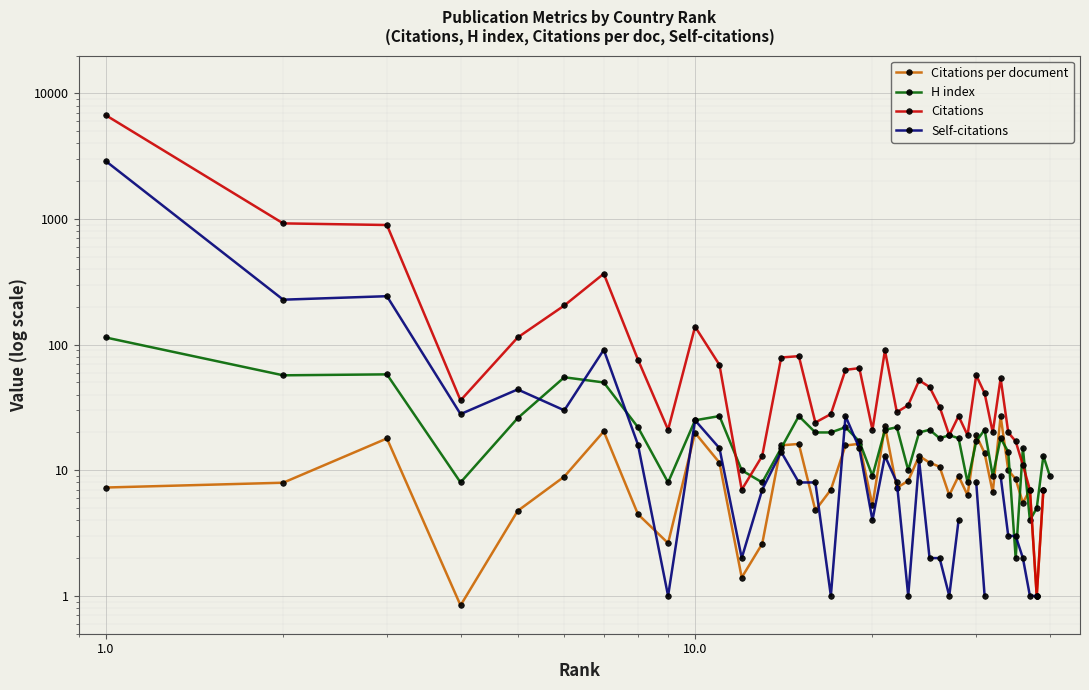

The Citations per document series shows 9.2 at 38. True or false?

False